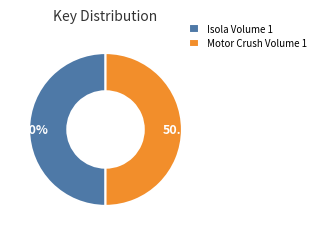

What percentage is the Isola Volume 1 slice, to the nearest percent?

50%